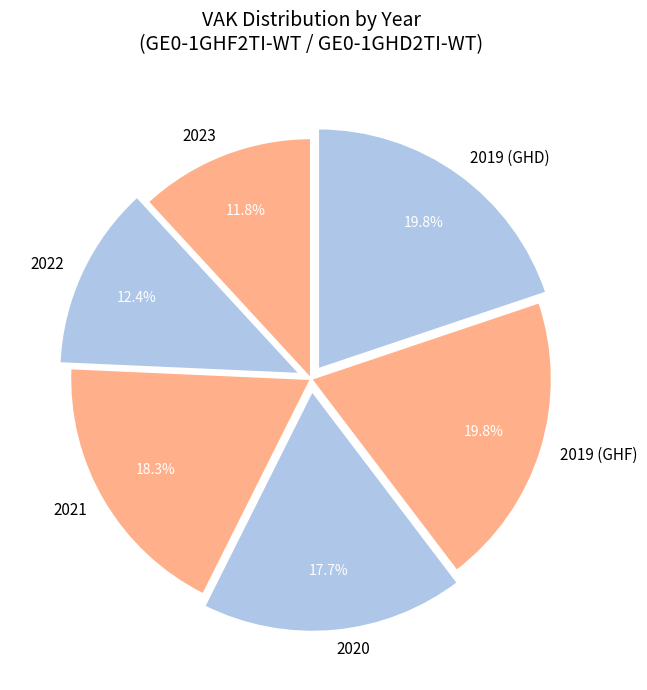

Count the number of slices in the pie.

6